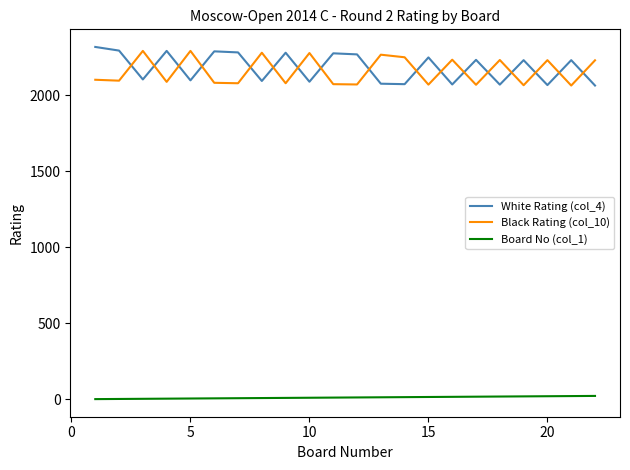

What is the greatest value displayed?

2319